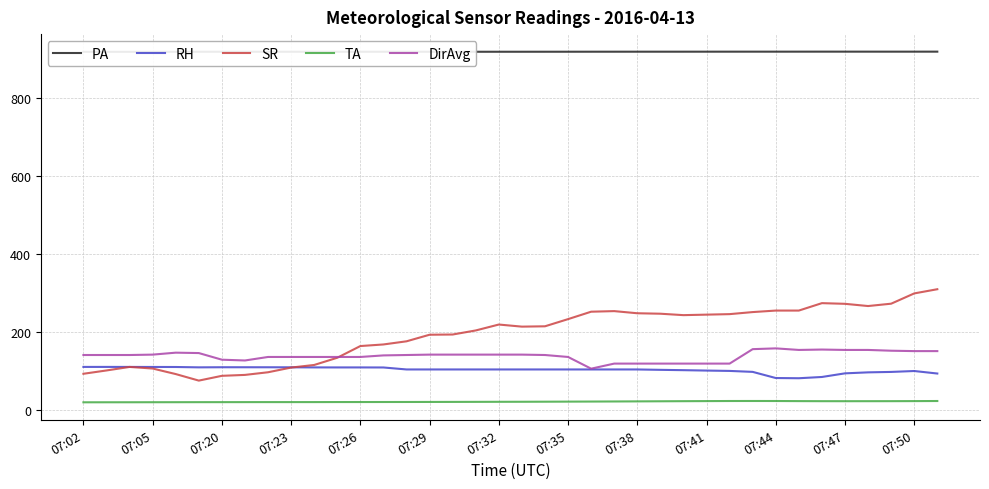

True or false: RH and DirAvg intersect in this chart.

False